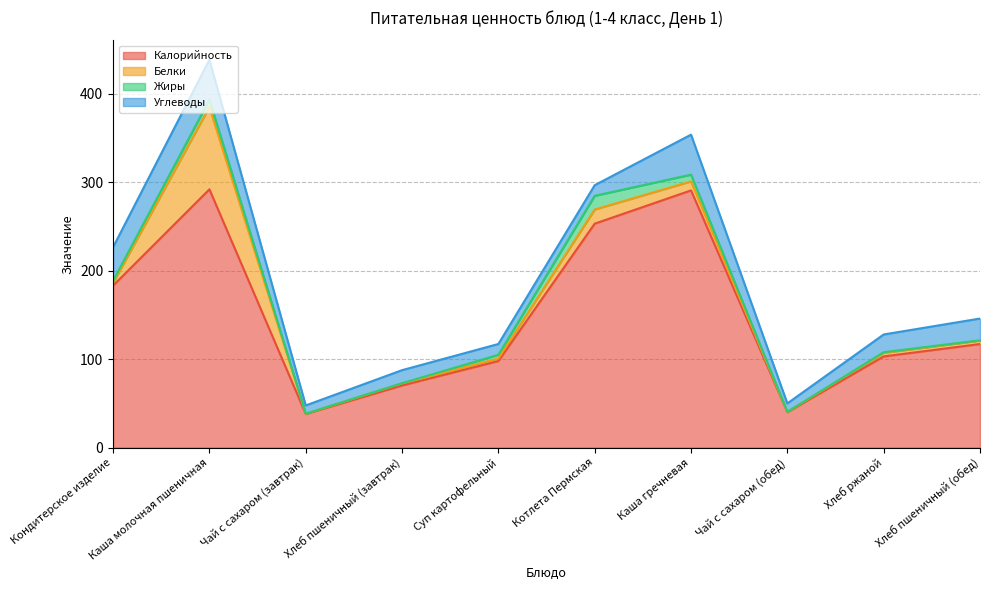

What is the approximate value of Калорийность at Хлеб ржаной?

103.0